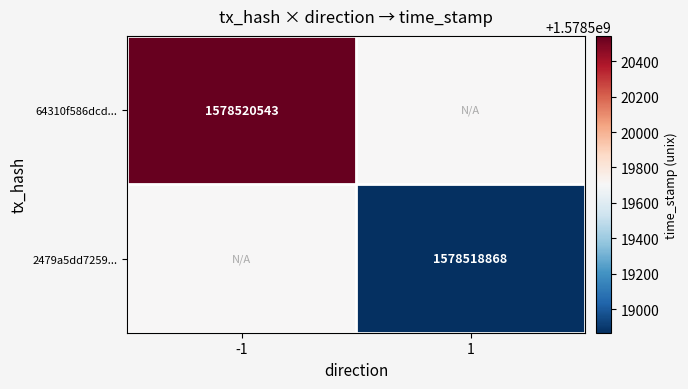

True or false: 64310f586dcd... has a value of 737289115 at -1.

False